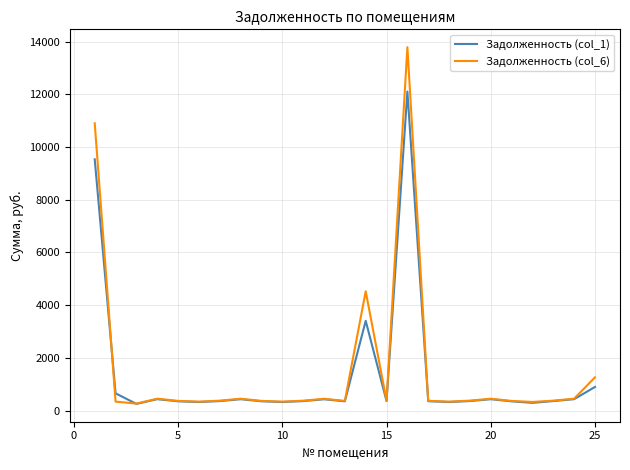

Which series has the widest spread of values?

Задолженность (col_6)